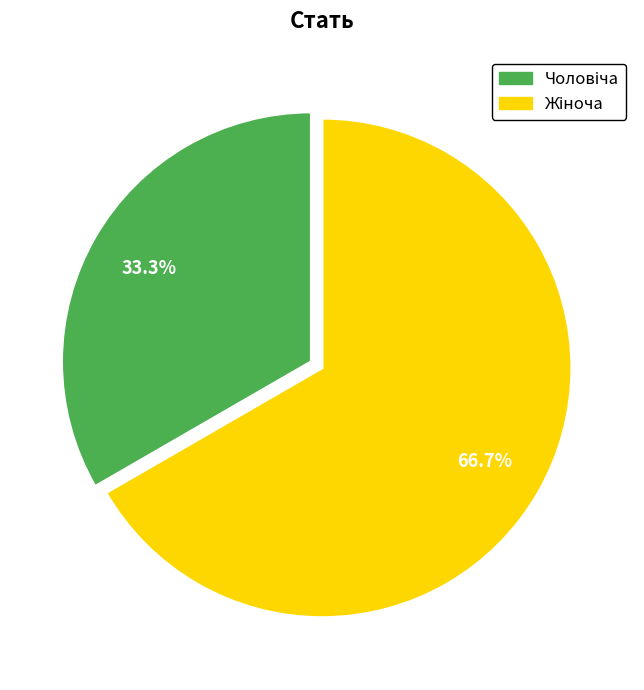

Is there any slice that represents more than half of the pie?

Yes